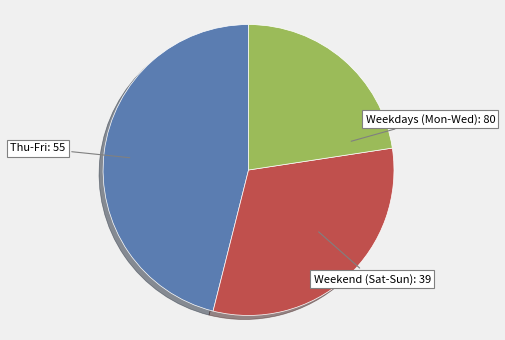

True or false: Weekdays (Mon-Wed) accounts for 46% of the total.

True